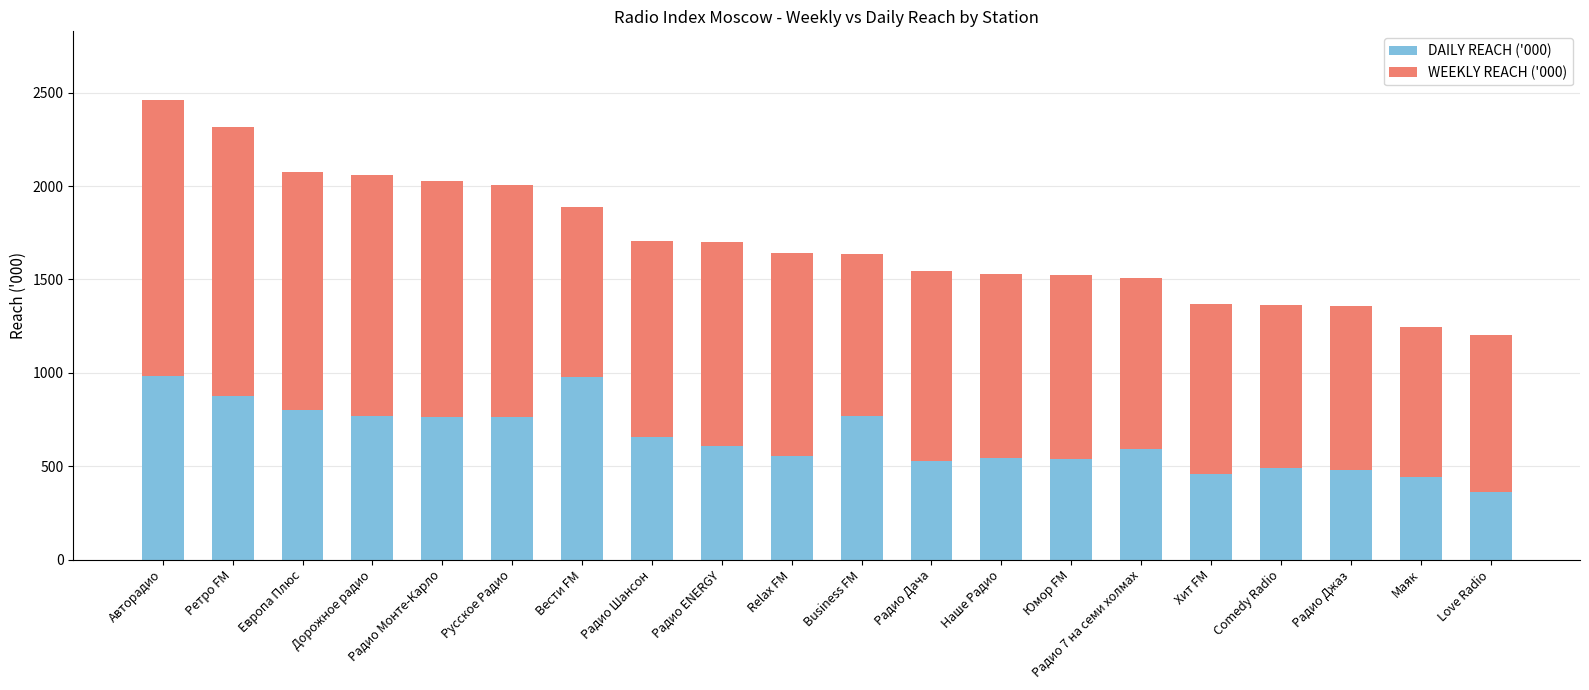

Which category has the lowest value in the DAILY REACH ('000) series?

Love Radio